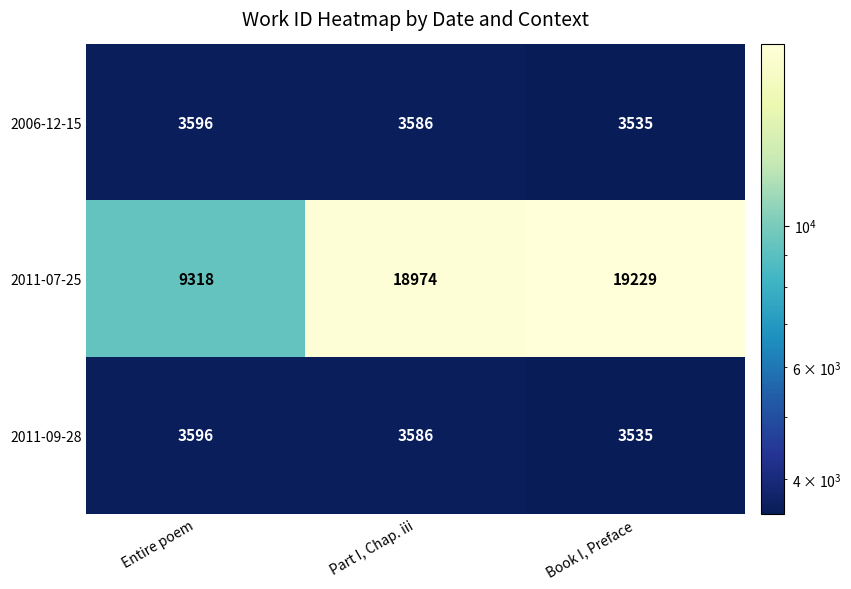

List the labels in order of 2011-07-25 value, smallest first.

Entire poem, Part I, Chap. iii, Book I, Preface